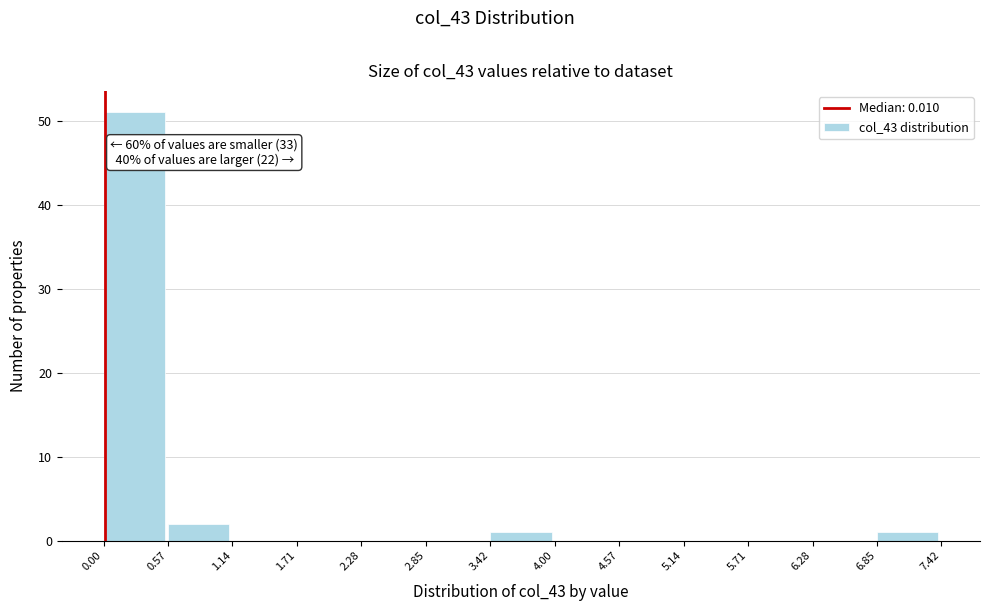

Which range on the x-axis has the tallest bar?

0.00 to 0.57